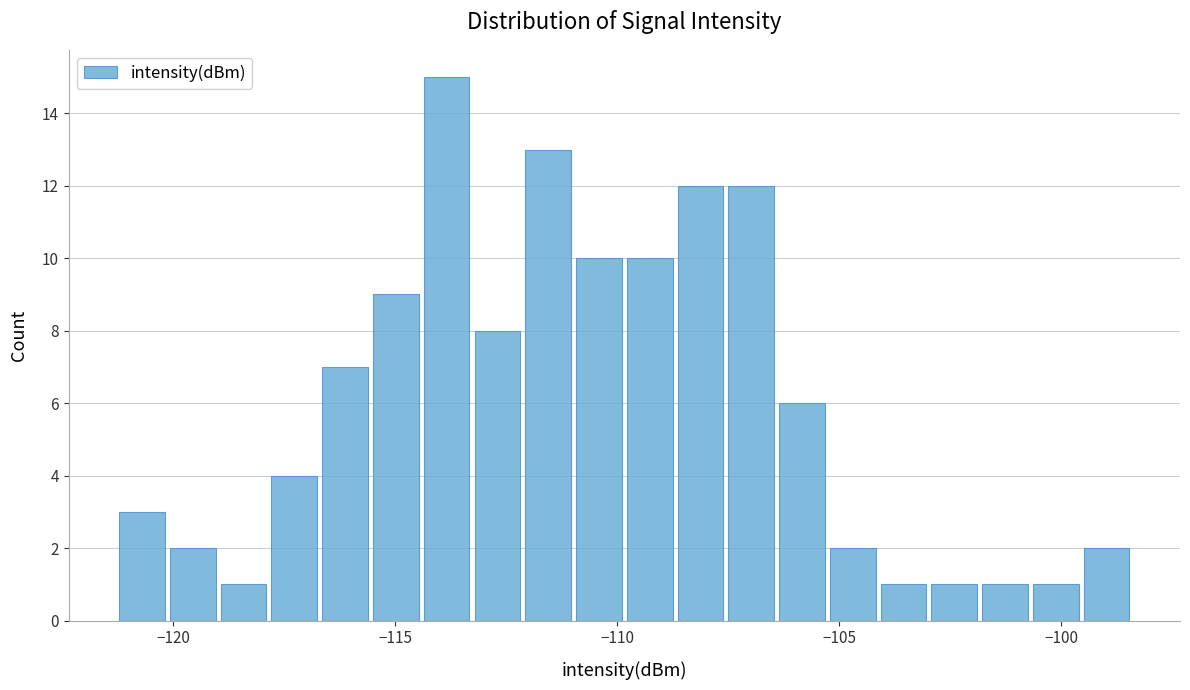

Around what value on the x-axis is the tallest bar? Give the approximate position of its centre, as read against the axis.

-114.0